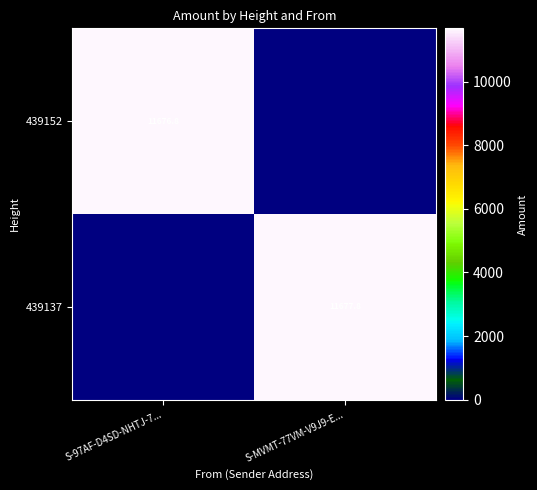

The 439152 series shows 16545.9 at S-97AF-D4SD-NHTJ-7.... True or false?

False